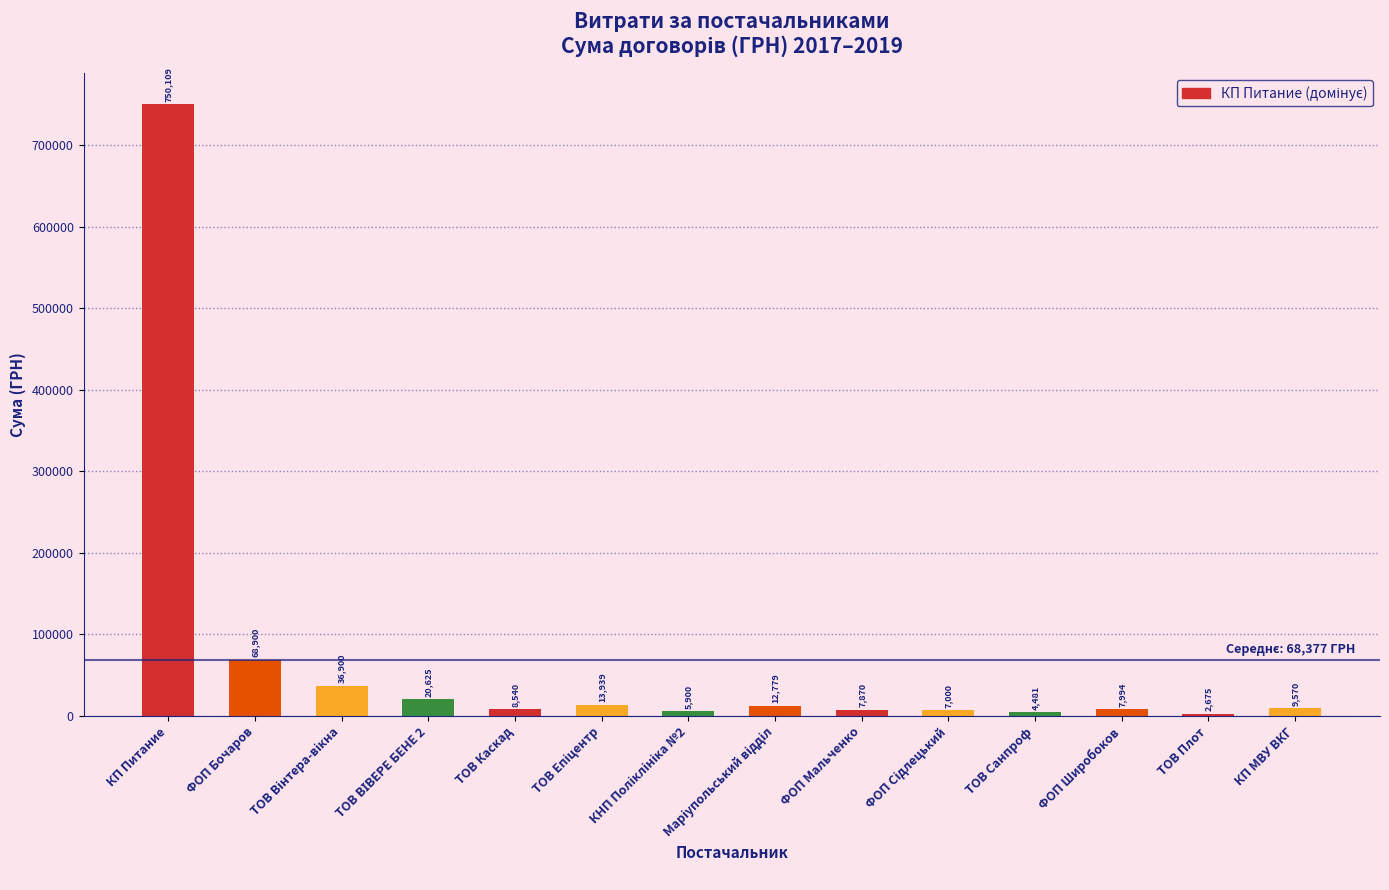

What is the difference between the values at ФОП Мальченко and ТОВ Санпроф?

3389.3